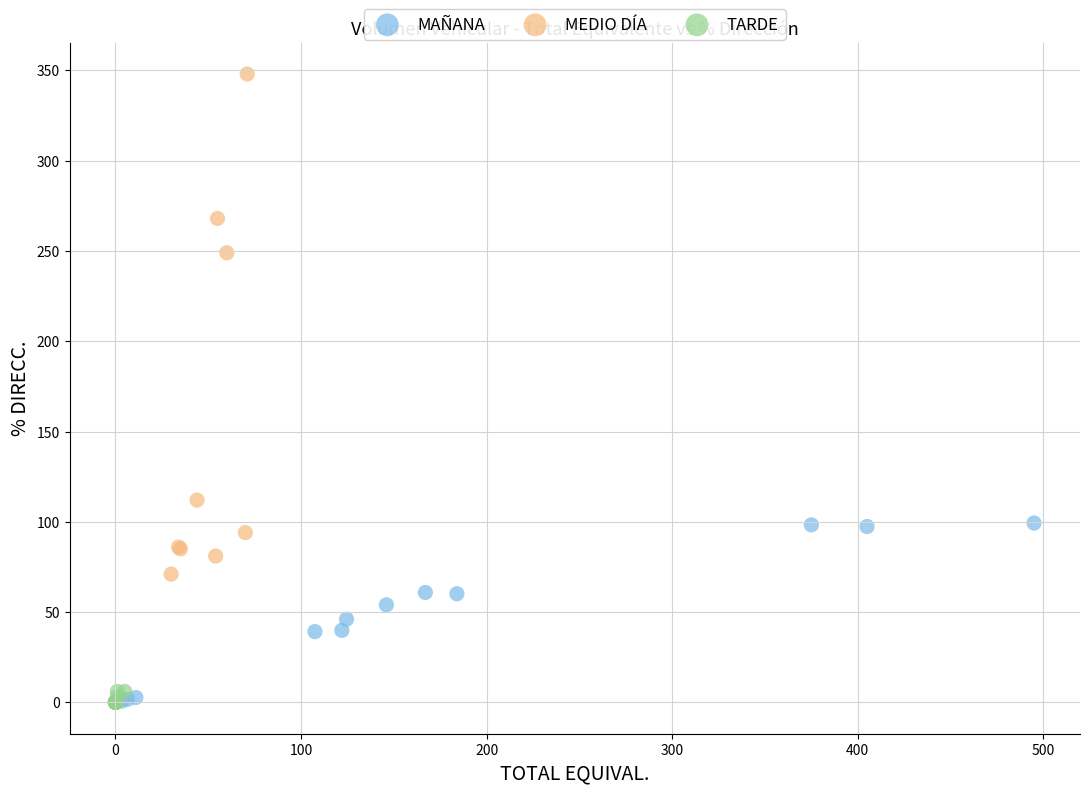

Which series contains the highest Y value?

MEDIO DÍA